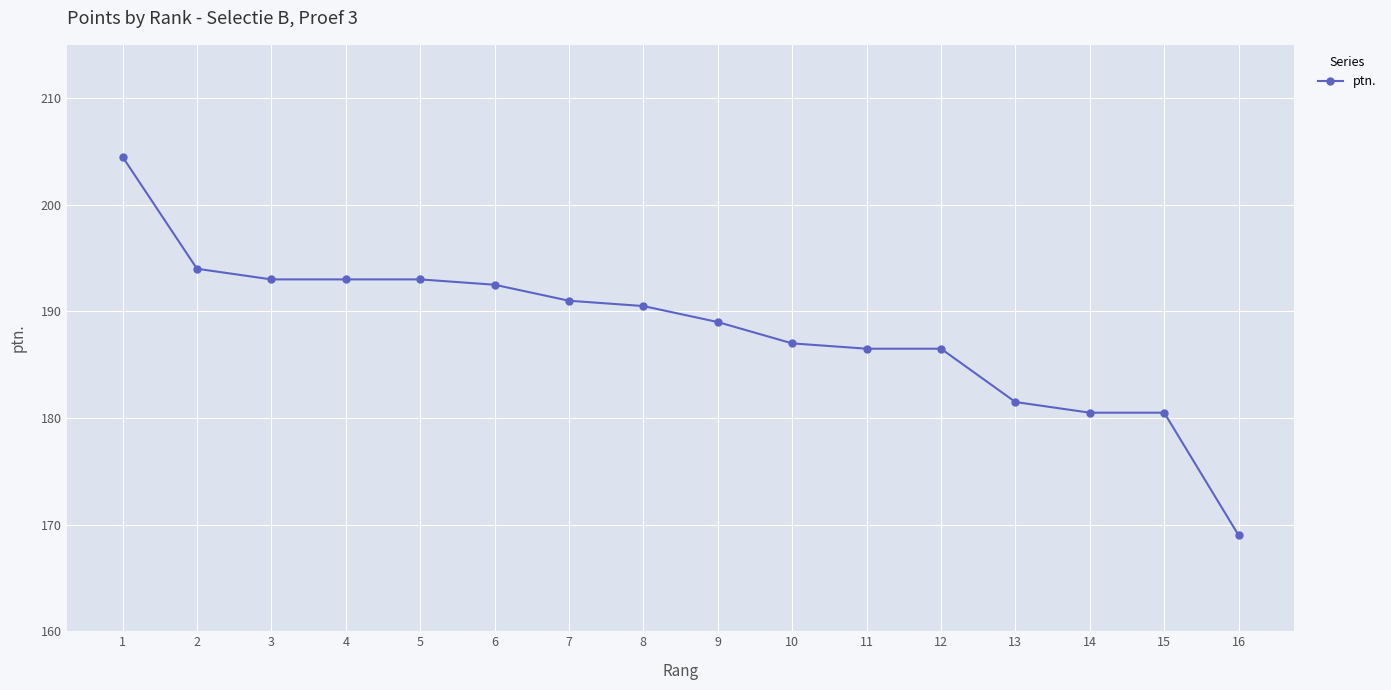

The value at 10 is 116.4. True or false?

False